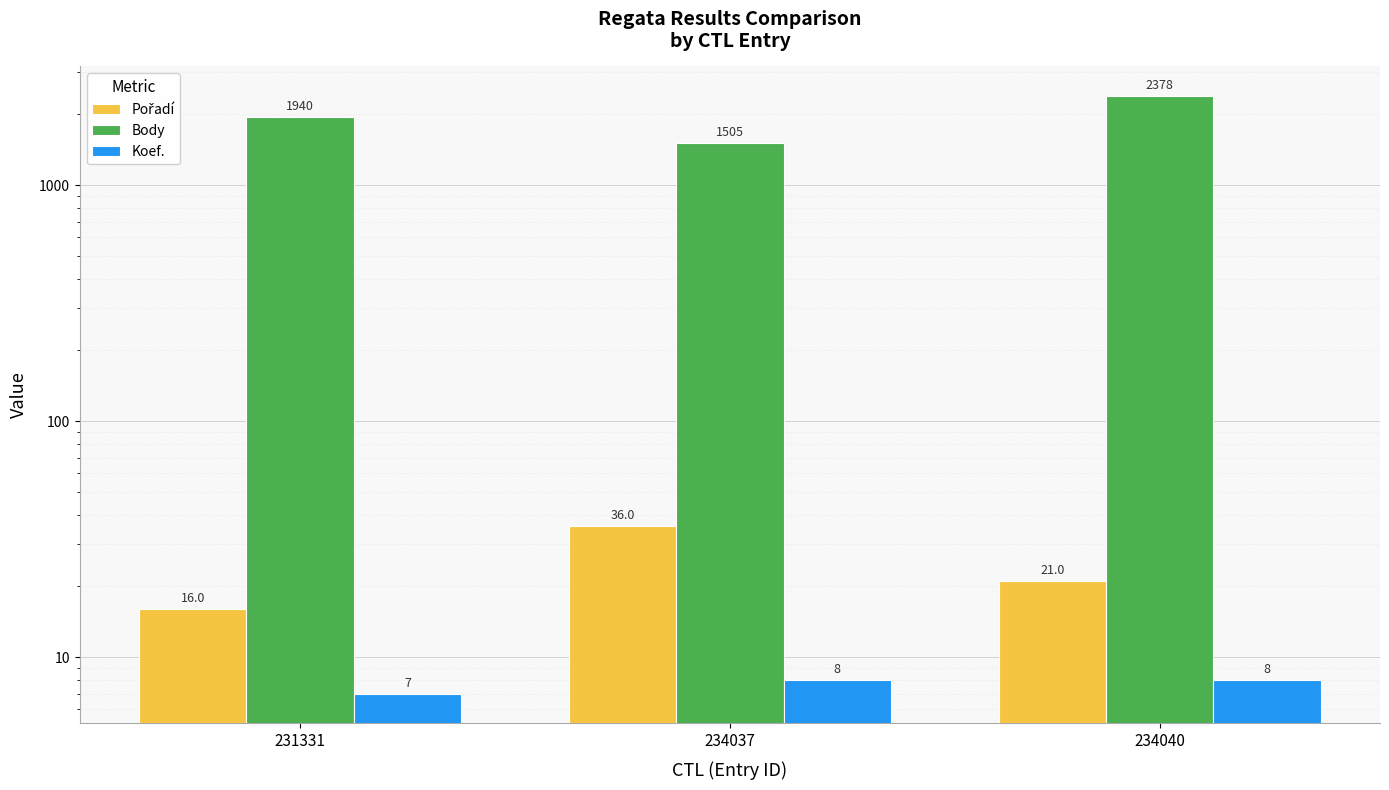

How many groups of bars are there?

3